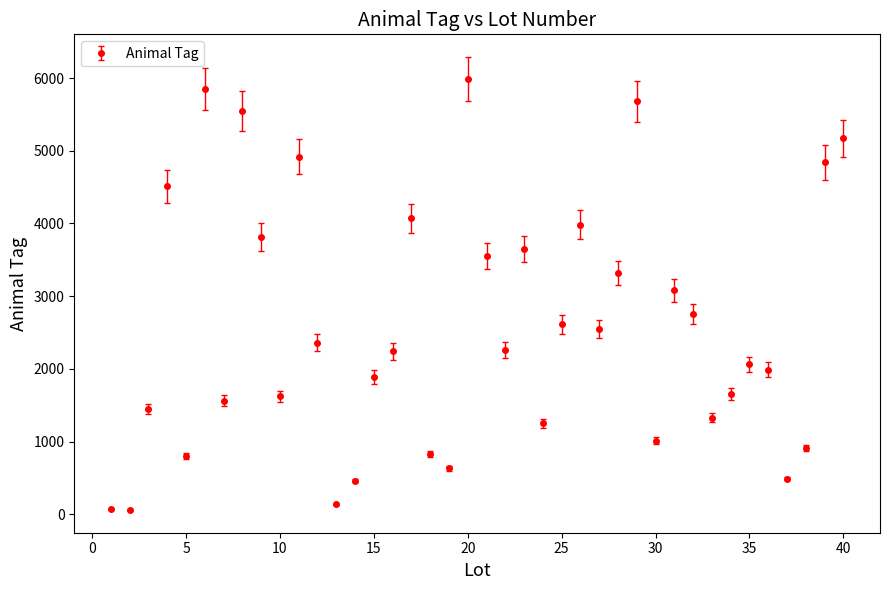

What is the difference between the second highest and minimum values?

5790